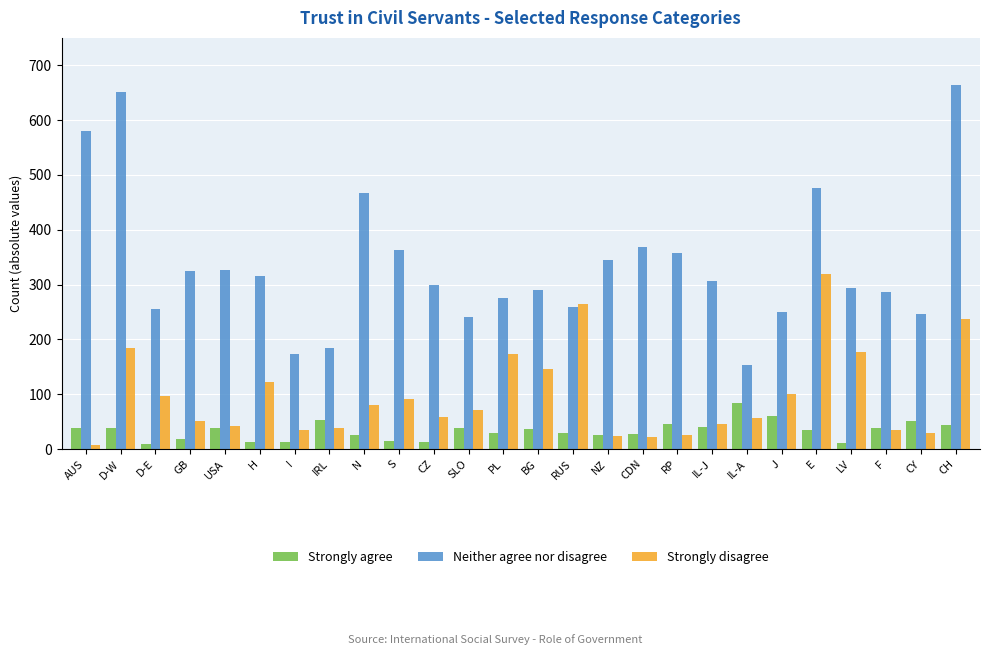

Rank the series by their average value, from highest to lowest.

Neither agree nor disagree, Strongly disagree, Strongly agree